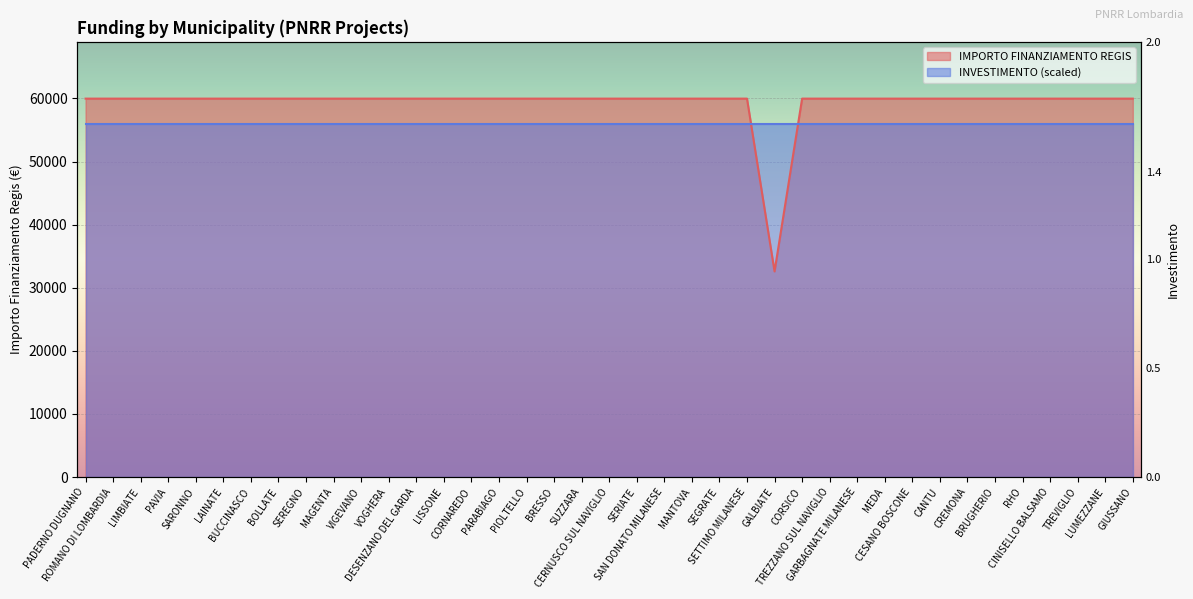

What is the average value?

59264